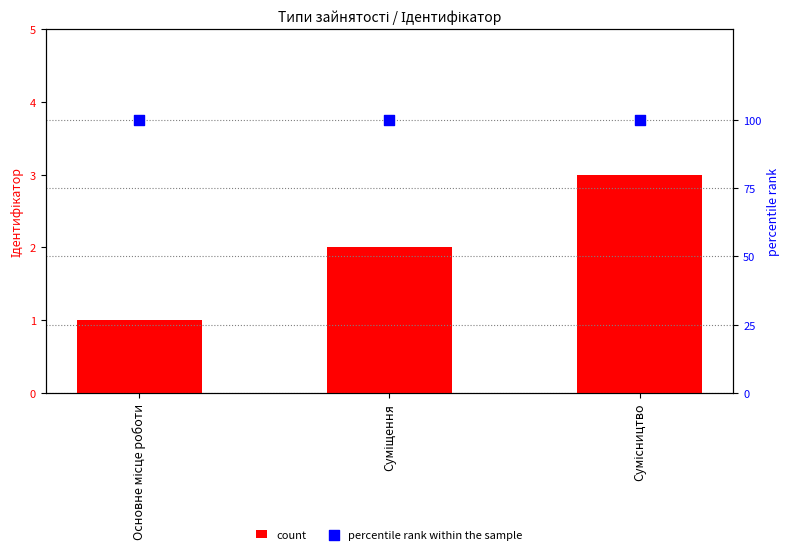

Which series has the largest total across all categories?

percentile rank within the sample